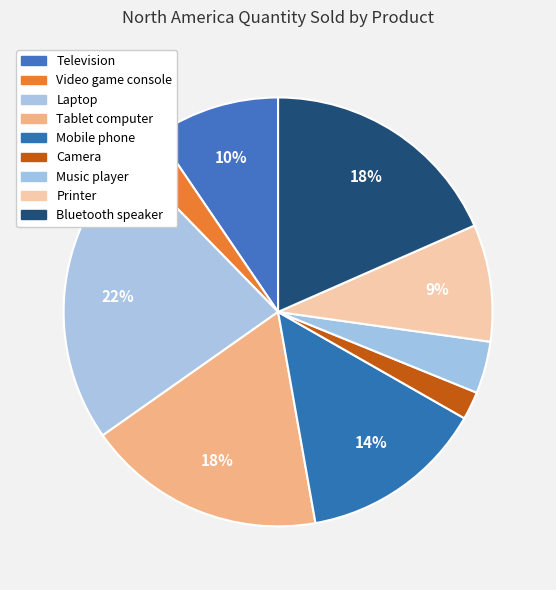

Is there any slice that represents more than half of the pie?

No